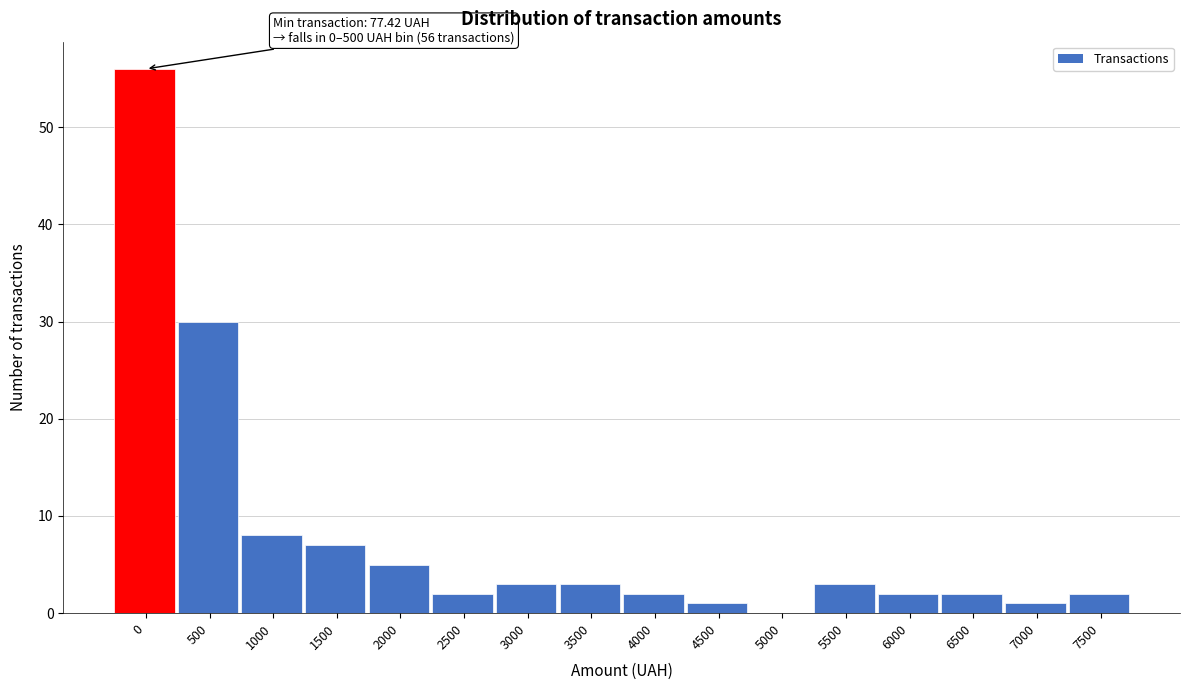

Reading left to right, what are all the values shown in this chart?

0=56	500=30	1000=8	1500=7	2000=5	2500=2	3000=3	3500=3	4000=2	4500=1	5000=0	5500=3	6000=2	6500=2	7000=1	7500=2